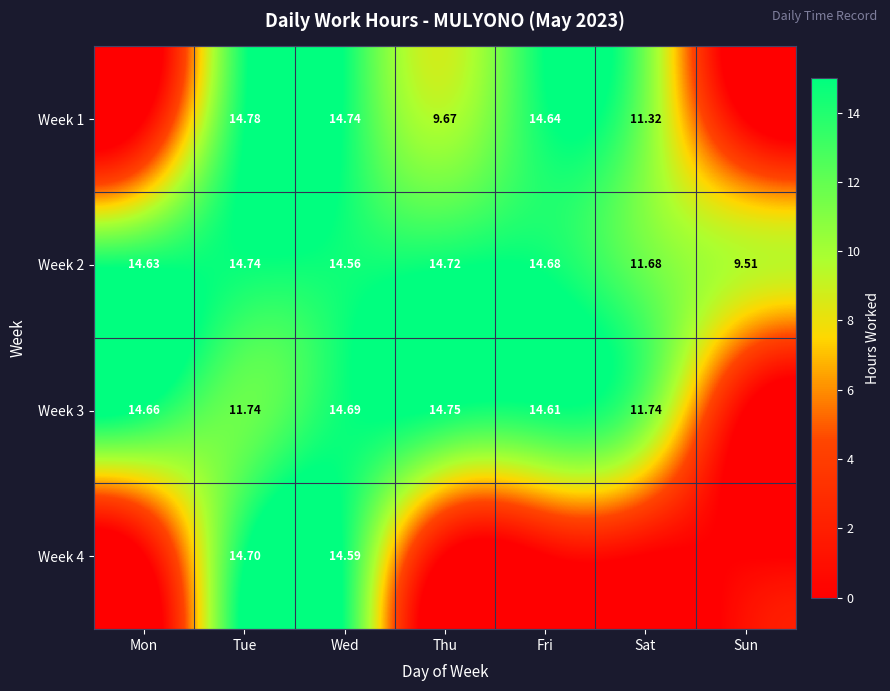

Is the value of Week 2 at Mon greater than the value of Week 3 at Thu?

No